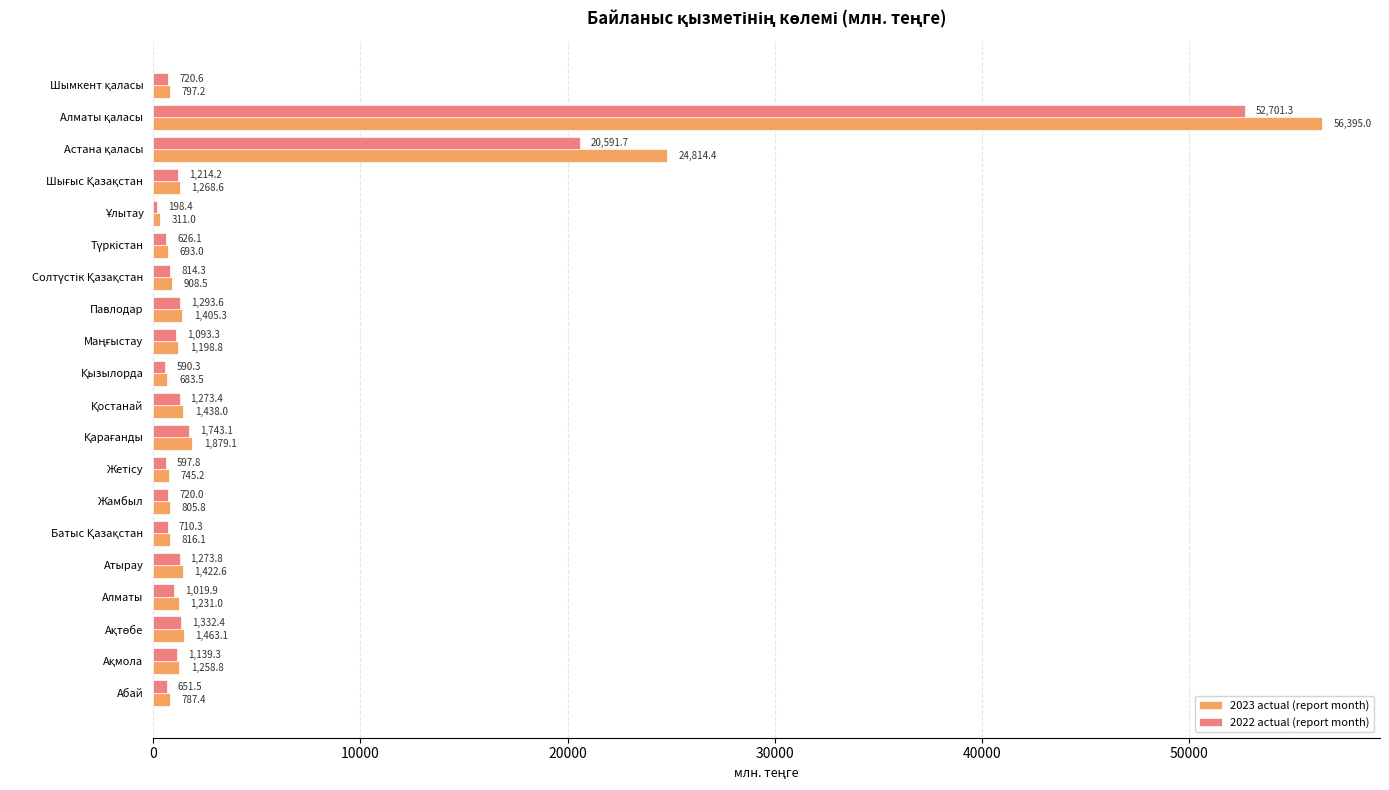

The 2022 actual (report month) series shows 651.5 at Абай. True or false?

True